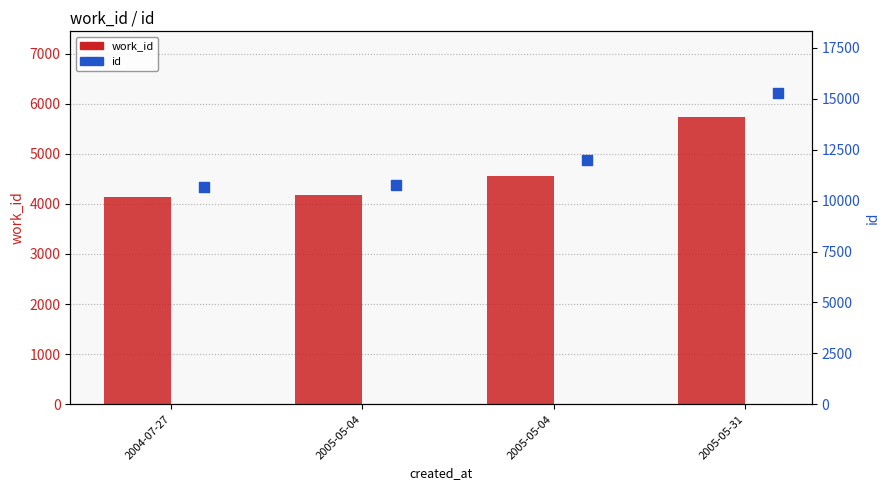

At which category is the sum across all series the highest?

2005-05-31